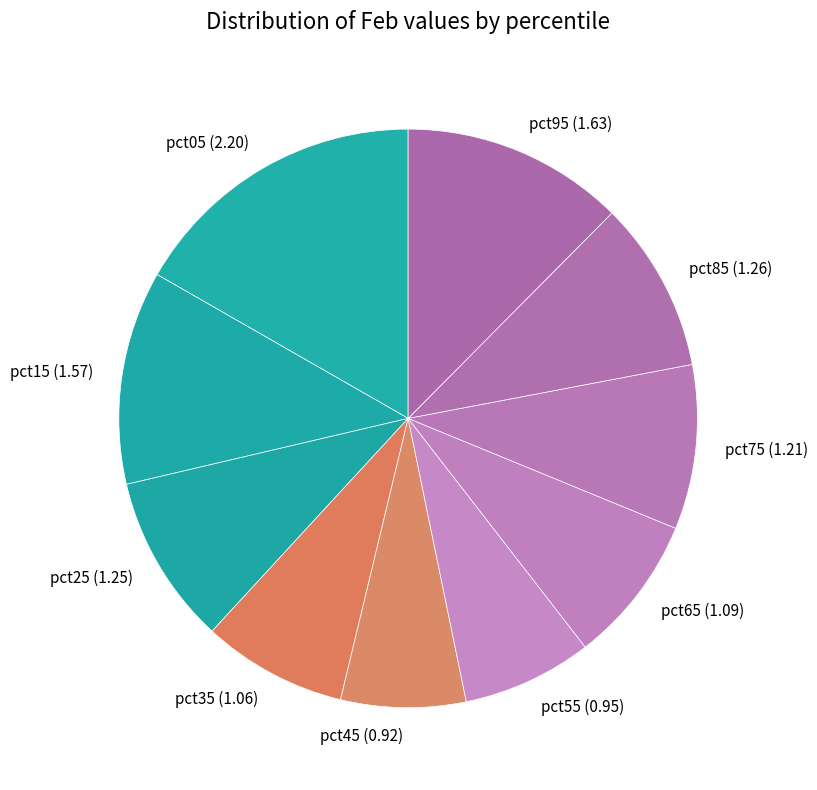

Does pct55 represent more than half of the total?

No